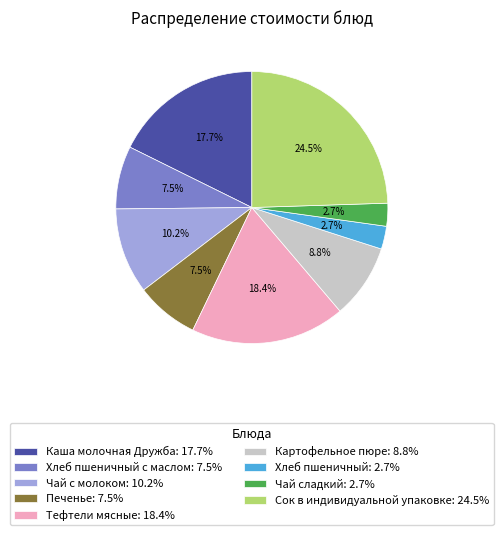

Which category has the biggest portion of the pie?

Сок в индивидуальной упаковке: 24.5%